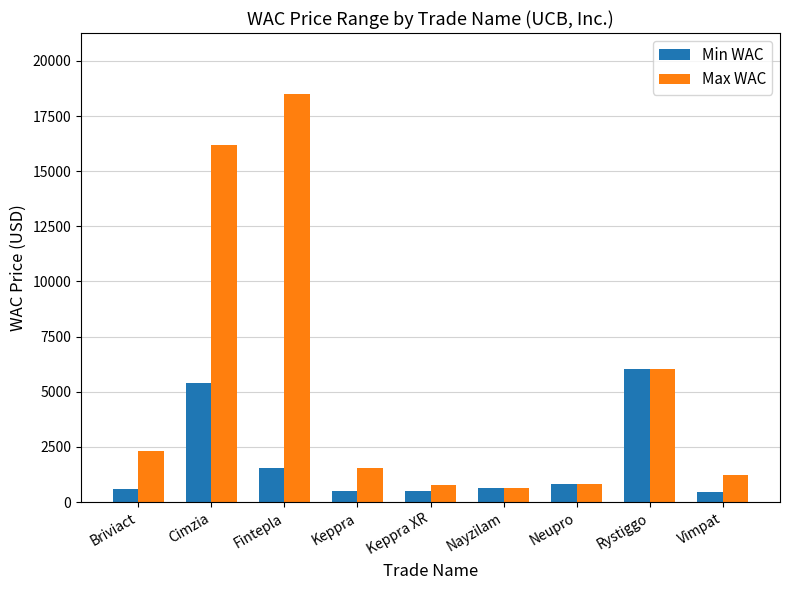

Rank the series by their maximum value, from lowest to highest.

Min WAC, Max WAC